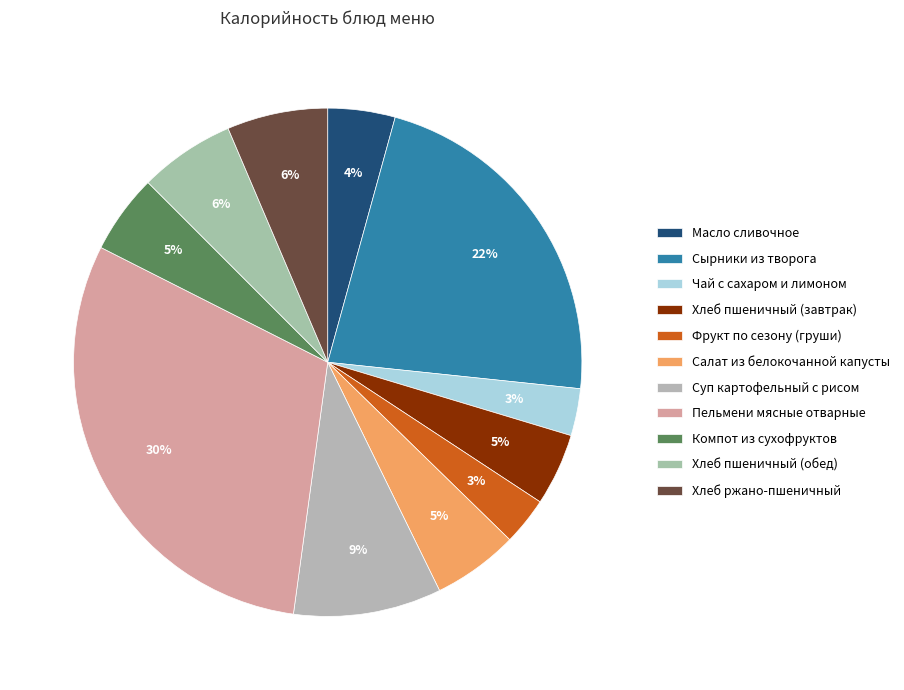

Between Пельмени мясные отварные and Хлеб пшеничный (обед), which is larger?

Пельмени мясные отварные